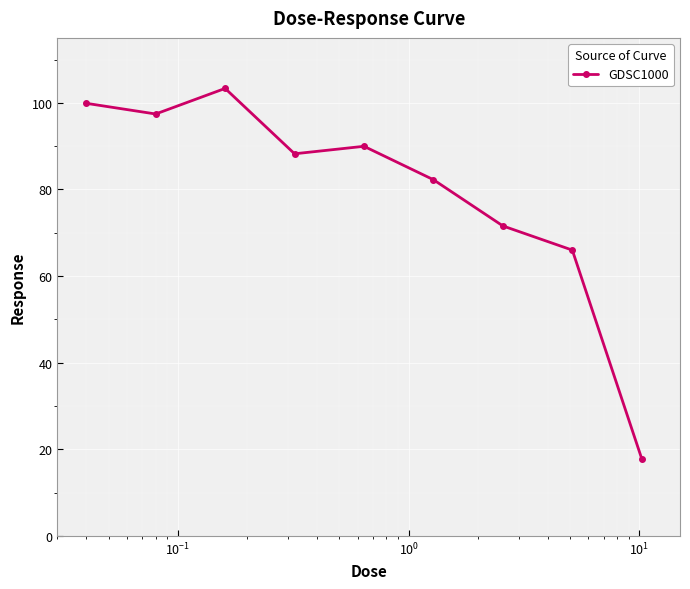

True or false: the data has more than 0 interior local peaks.

True